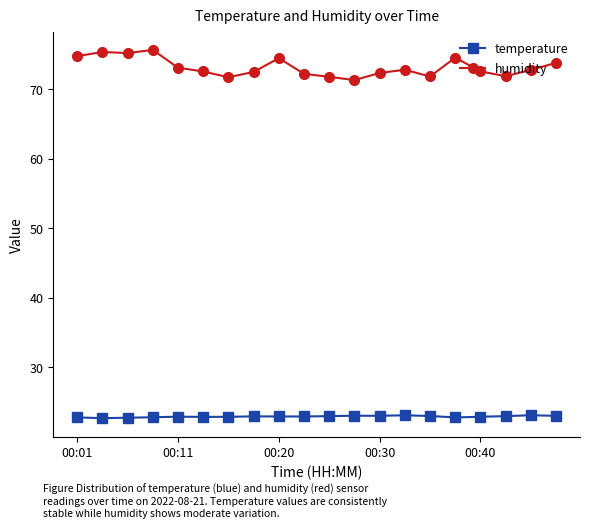

List the series in order of their peak value, lowest first.

temperature, humidity